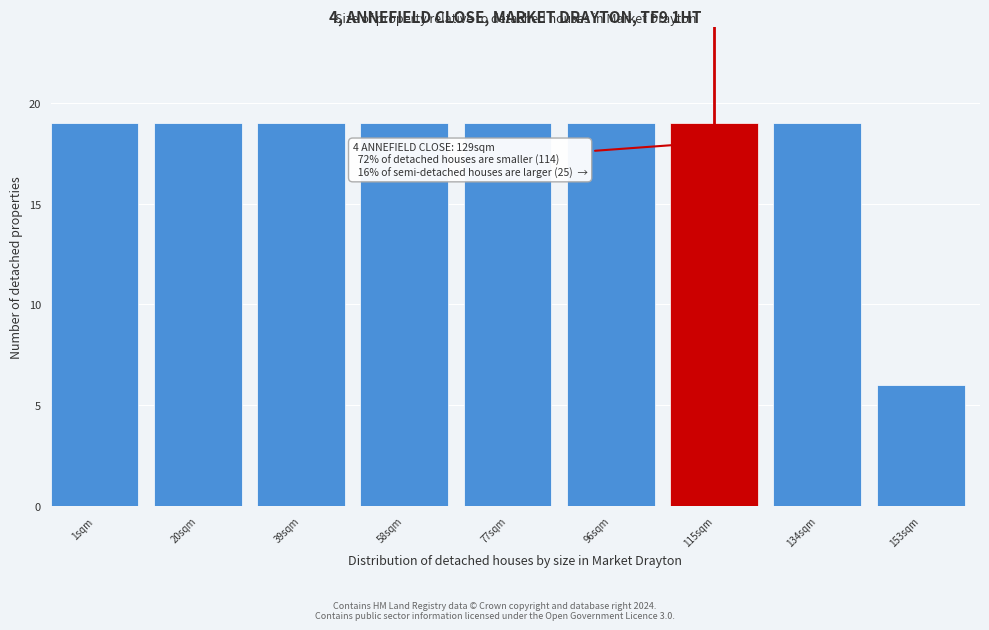

Reading left to right, extract all data points from this chart.

1sqm=19	20sqm=19	39sqm=19	58sqm=19	77sqm=19	96sqm=19	115sqm=19	134sqm=19	153sqm=6